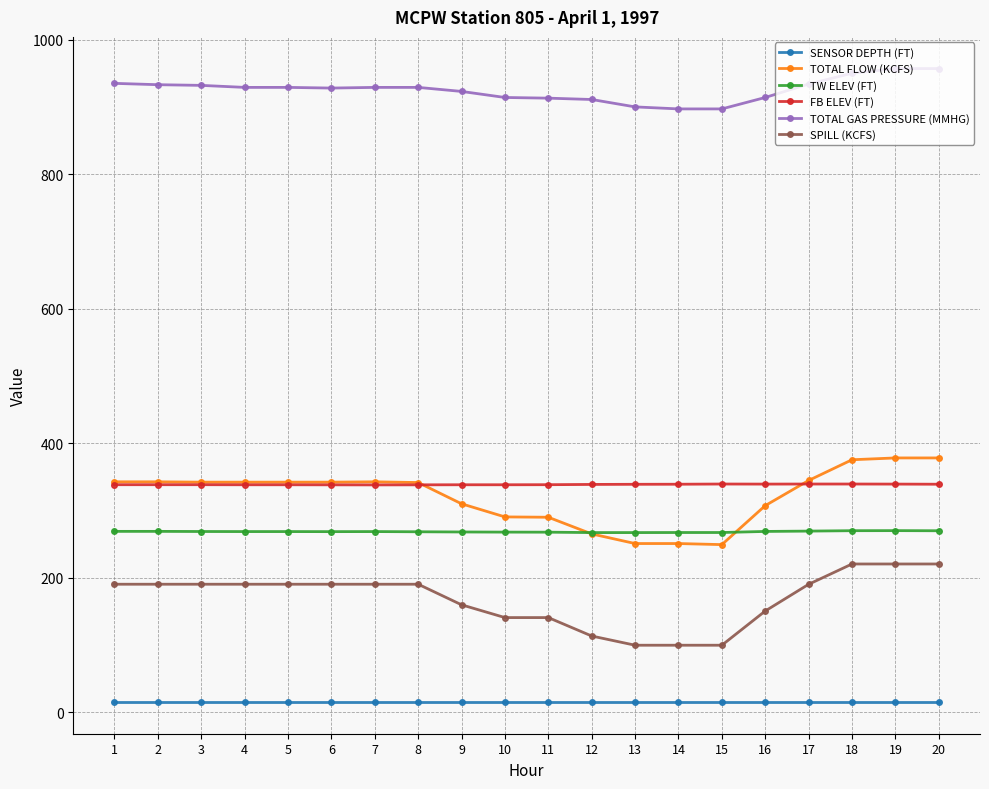

List the series in order of their peak value, highest first.

TOTAL GAS PRESSURE (MMHG), TOTAL FLOW (KCFS), FB ELEV (FT), TW ELEV (FT), SPILL (KCFS), SENSOR DEPTH (FT)